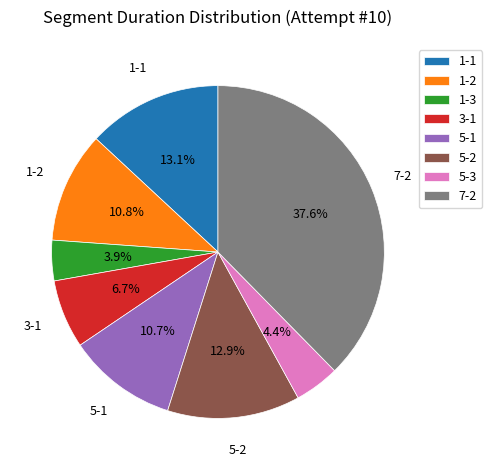

To the nearest percent, what is the difference between the largest and smallest slice percentages?

34%